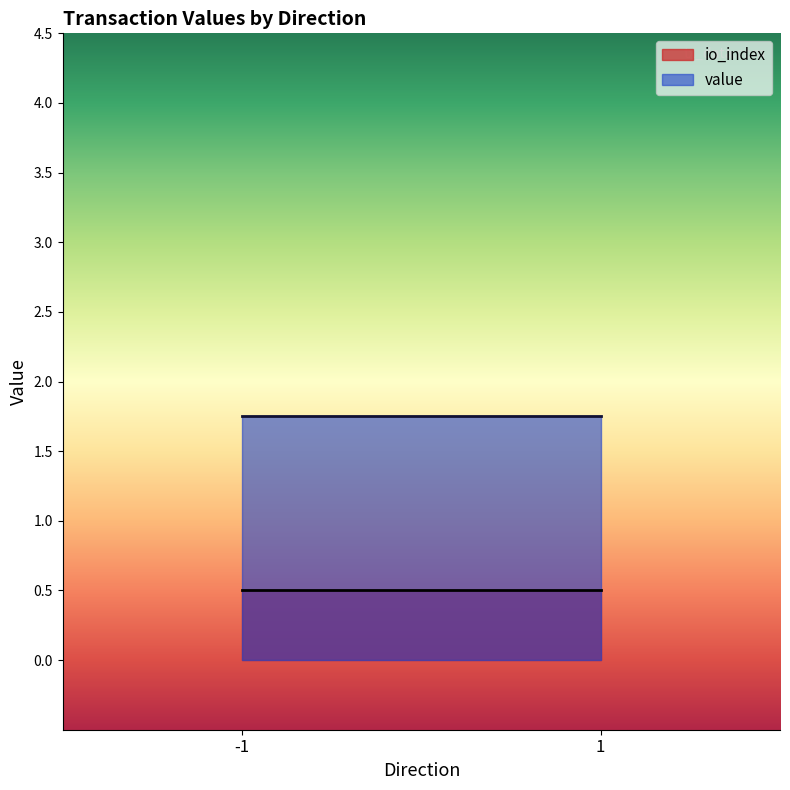

True or false: io_index and value cross at least once.

False